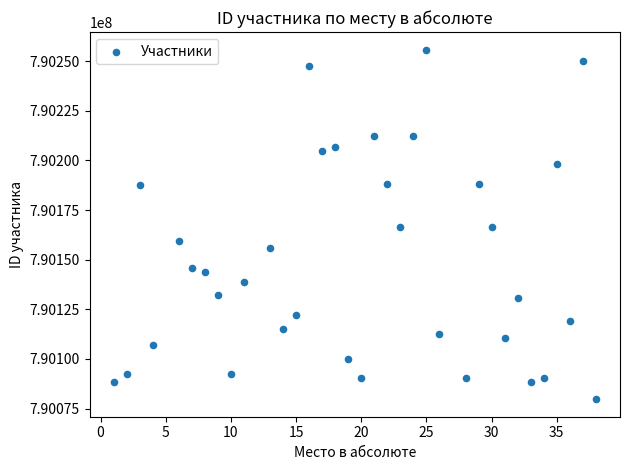

What is the range of Y values (max minus min)?

176214